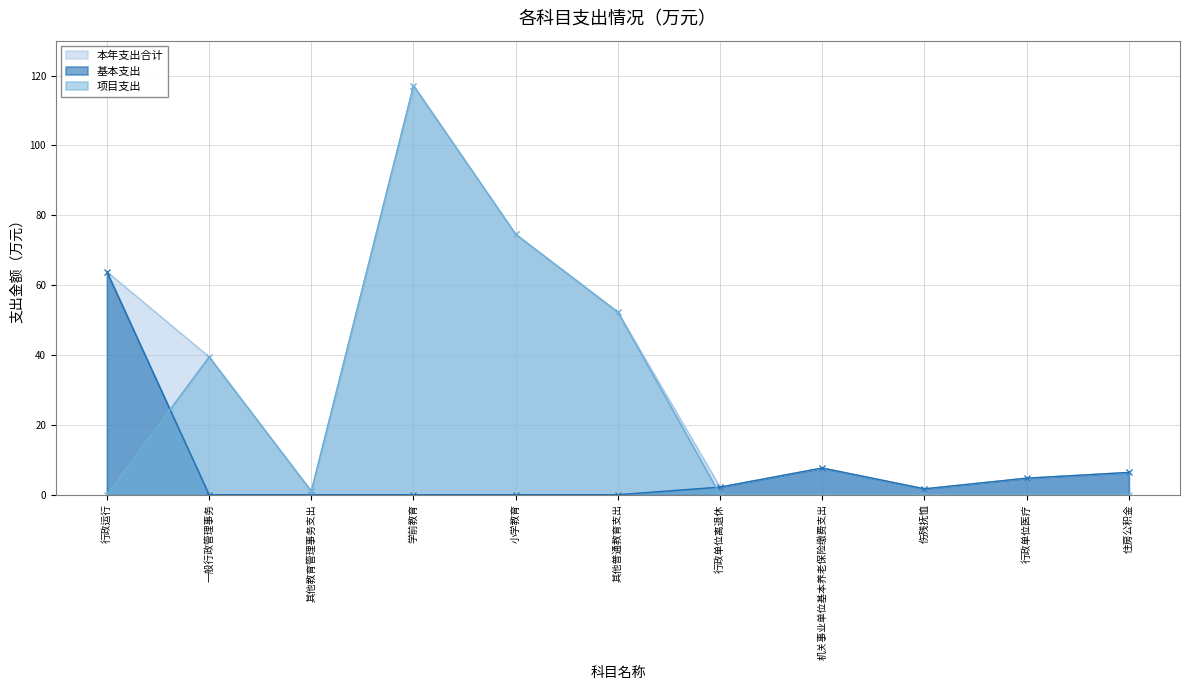

True or false: 项目支出 has more than 1 points higher than both neighbors.

True